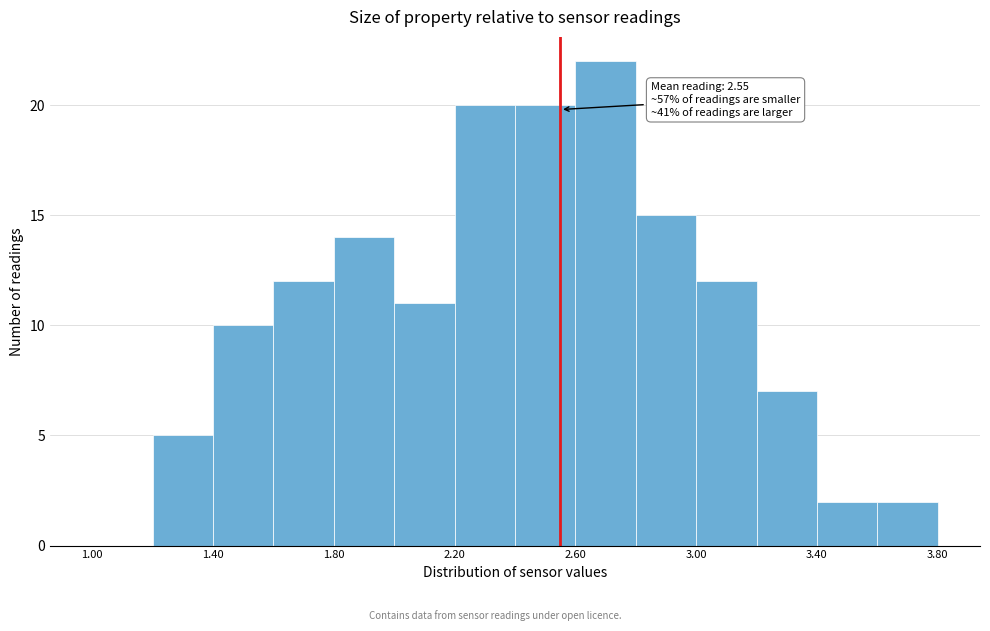

Which range on the x-axis has the tallest bar?

2.6 to 2.8